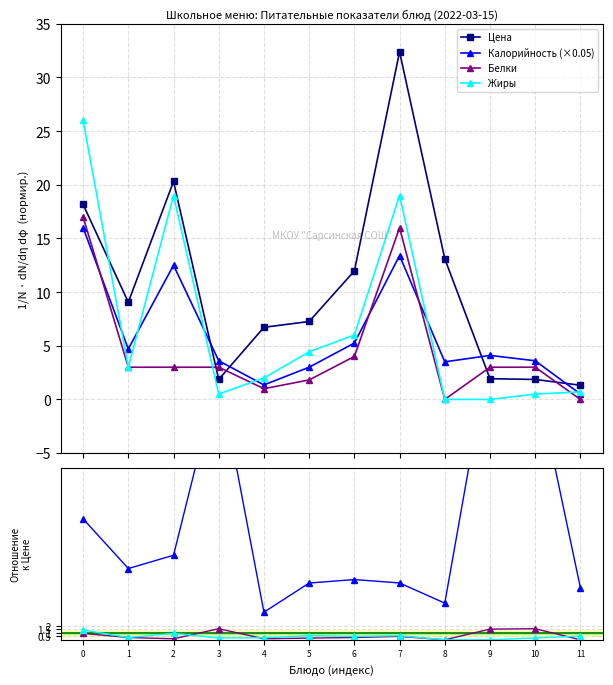

True or false: Калорийность has more than 1 interior local peaks.

True